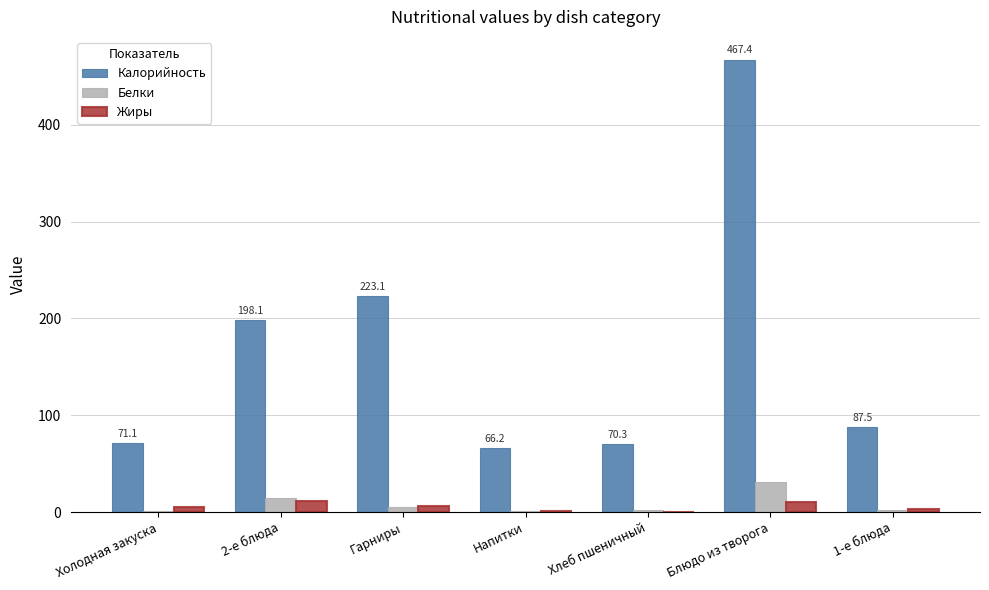

At which label is Калорийность closest to 266?

Гарниры